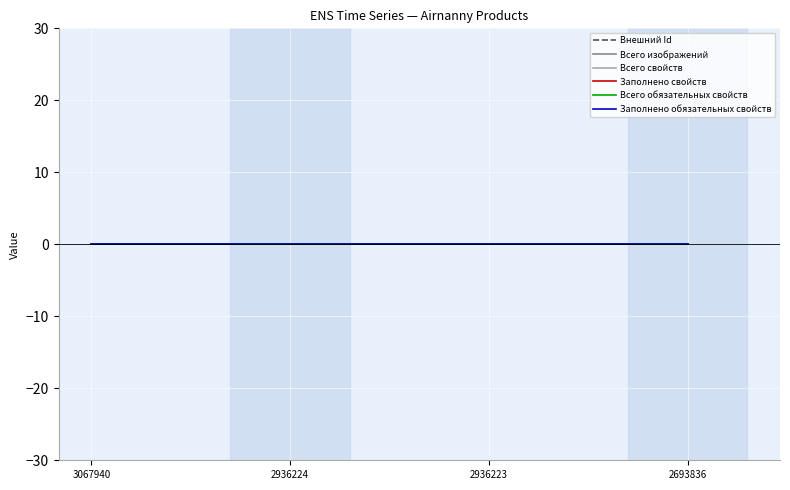

Is the value of Всего обязательных свойств at 3067940 greater than the value of Всего свойств at 2936223?

No